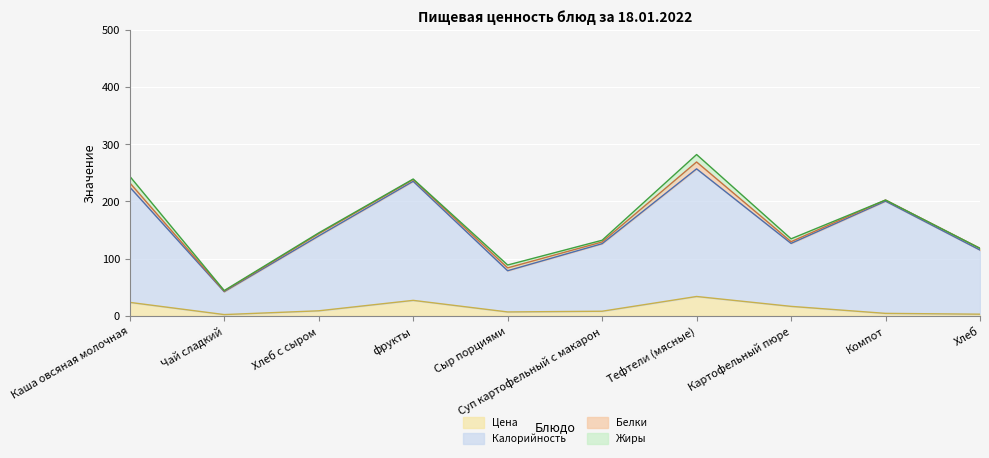

What is the label of the 10th point from the left?

Хлеб